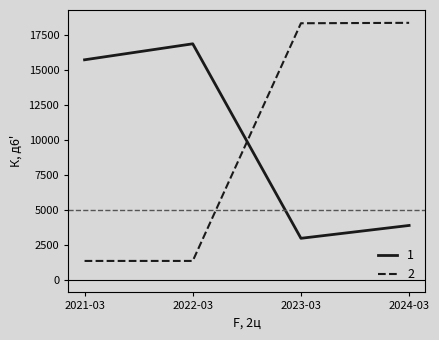

At which category is the sum across all series the highest?

2024-03